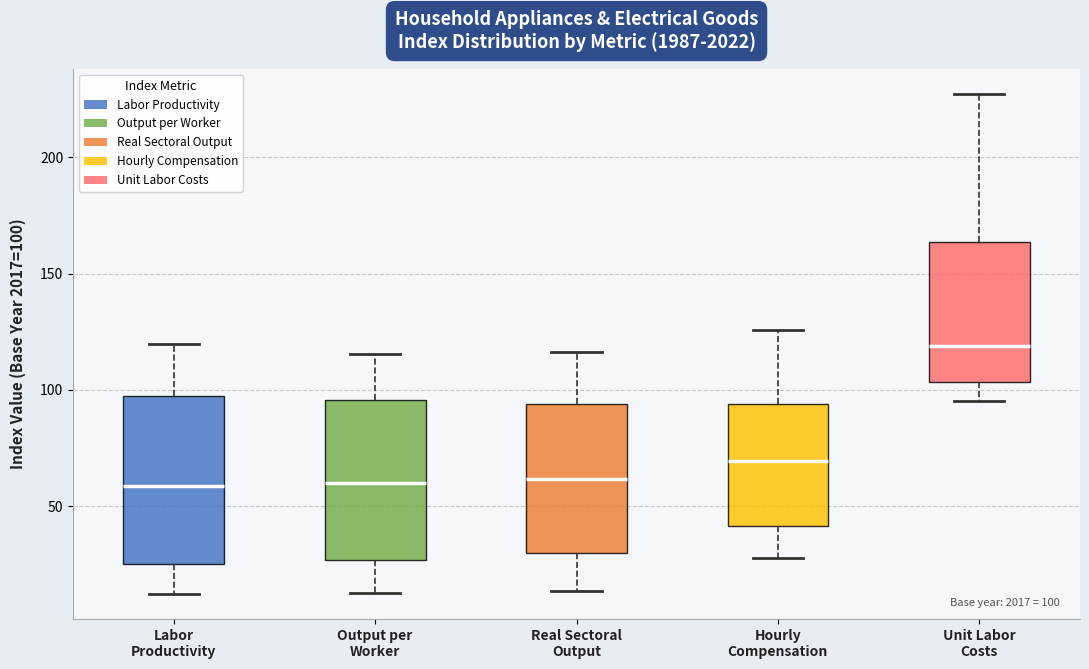

Which box's median line is the highest?

Unit Labor Costs